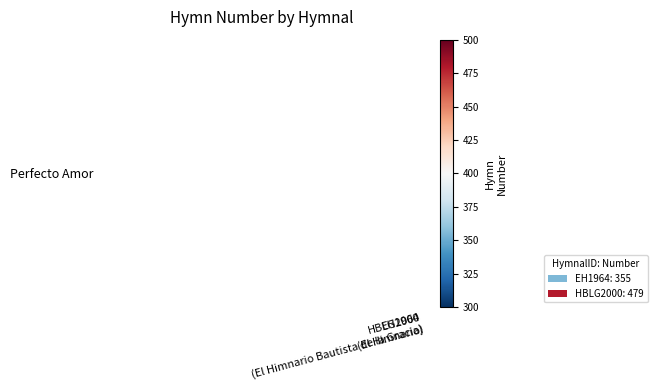

Reading left to right, transcribe all the data shown in this chart.

355	479